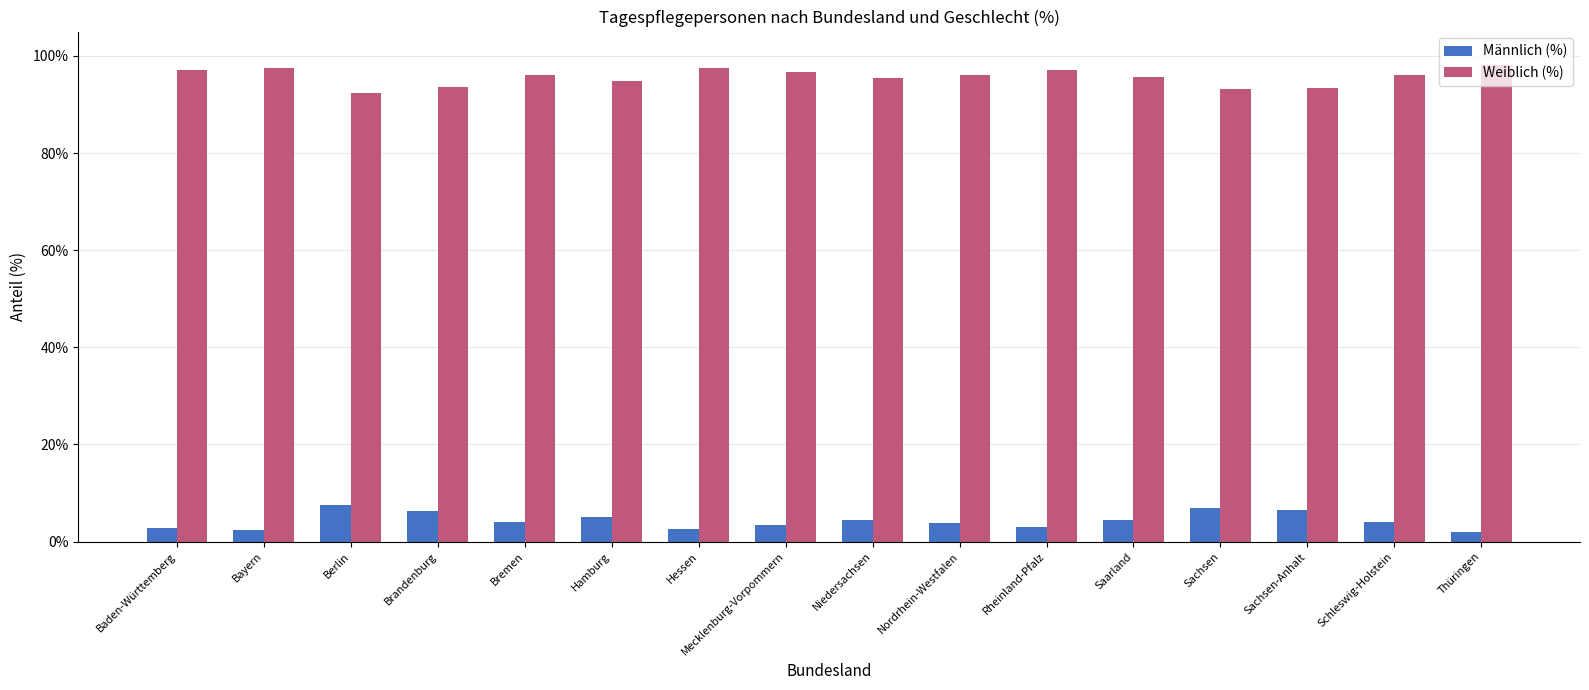

What is the difference between the highest and lowest values at Saarland?

91.1